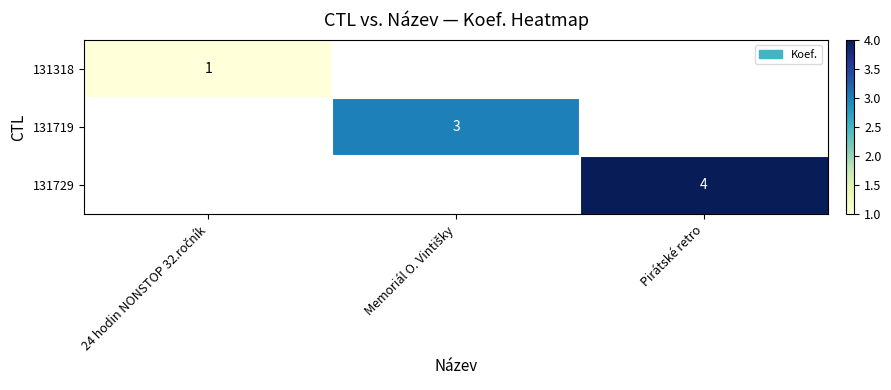

At how many categories does at least one series exceed 1?

2